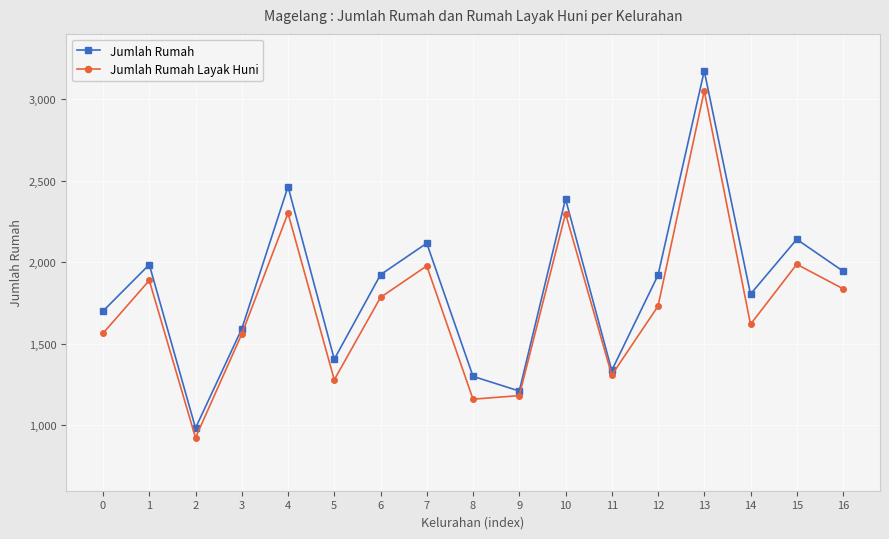

How many distinct data groups are displayed?

2